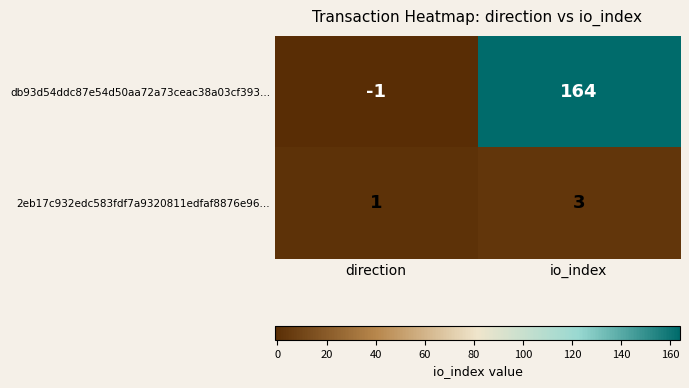

Which series has the largest total across all categories?

db93d54ddc87e54d50aa72a73ceac38a03cf393...